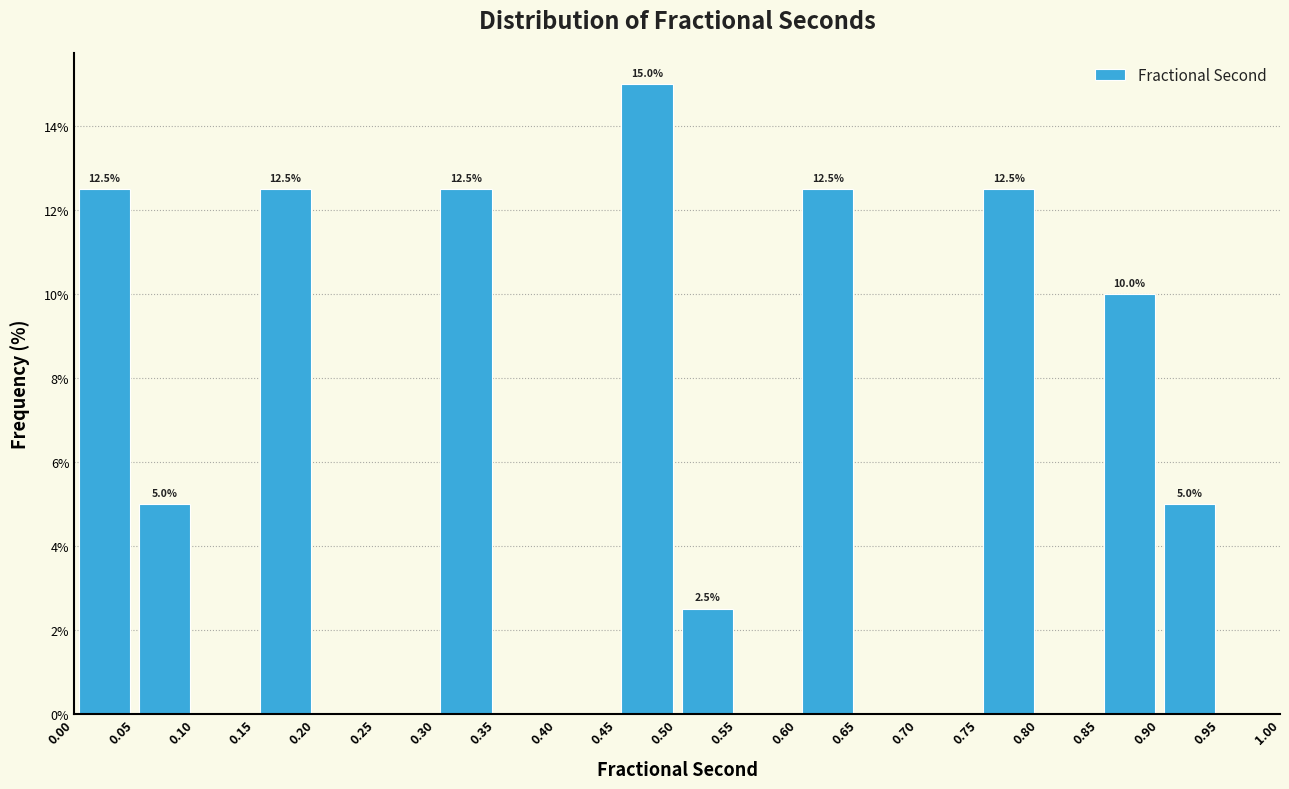

Over which range of the x-axis is the bar tallest?

0.45 to 0.50